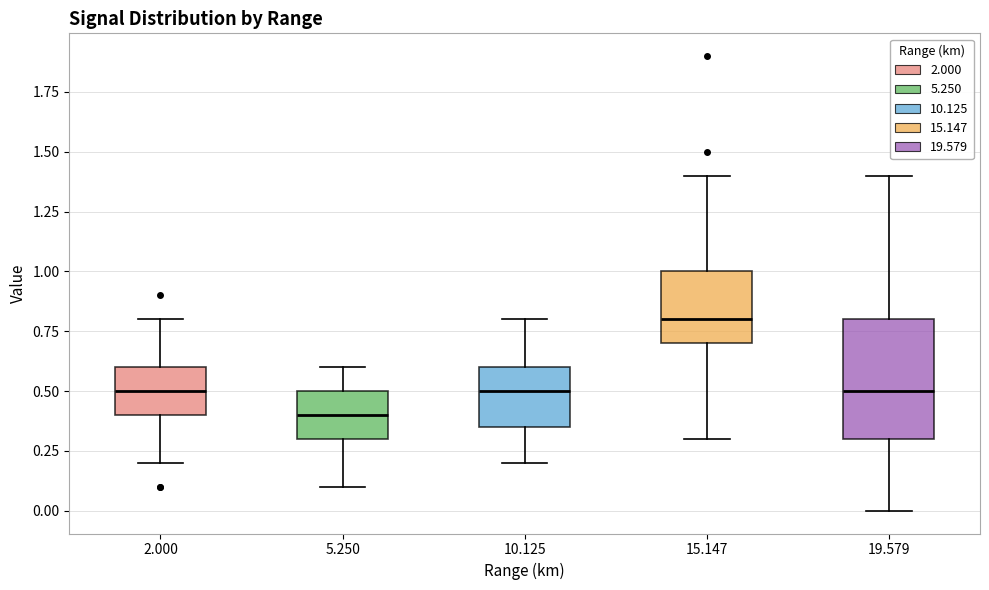

Which box has the lowest median line?

5.250